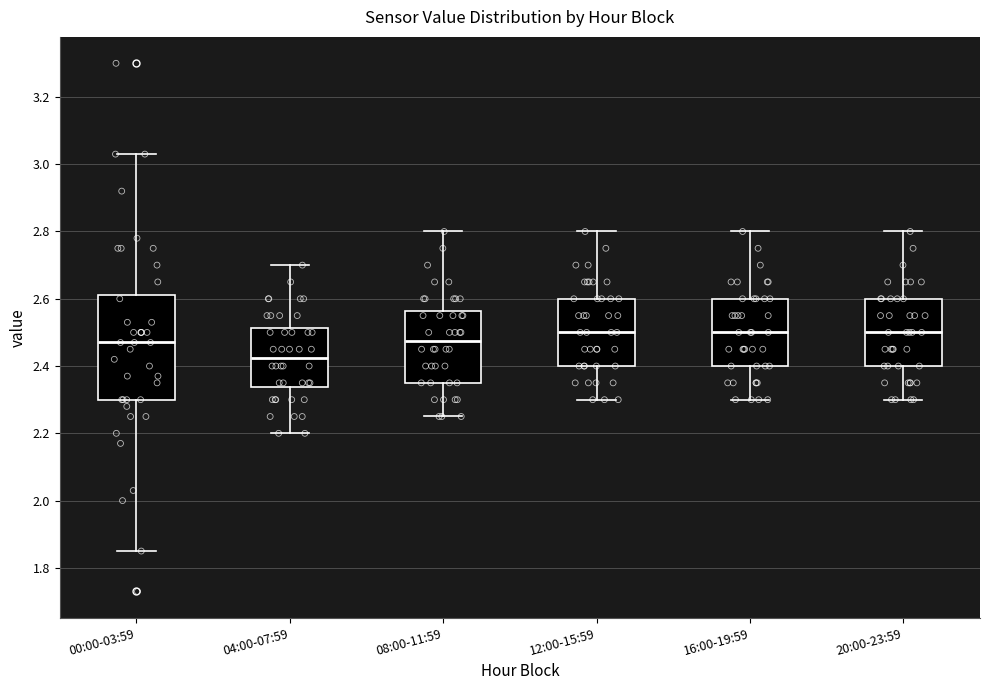

Where does the lower whisker of the box for 08:00-11:59 end on the y-axis? The values are not printed on the chart, so give them approximately, as read against the axis.

2.26